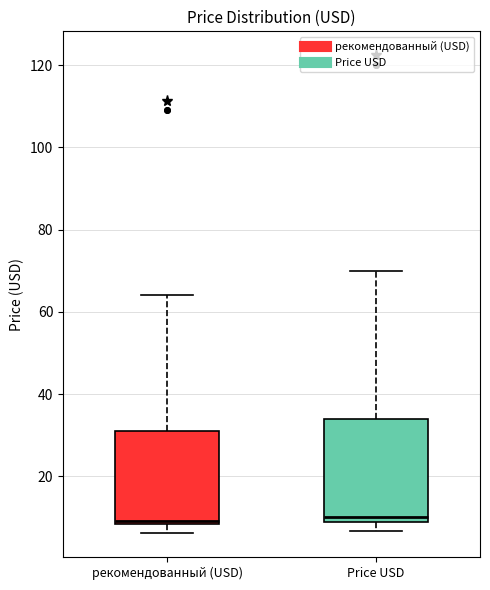

Reading left to right, read every box against the y-axis: the position of its median line, the range the box covers, and the ends of its whiskers. The values are not printed on the chart, so give them approximately, as read against the axis.

рекомендованный (USD): median 10, box 8 to 32, whiskers 6 to 64
Price USD: median 10 (just above the box's lower edge), box 10 to 34, whiskers 6 to 70